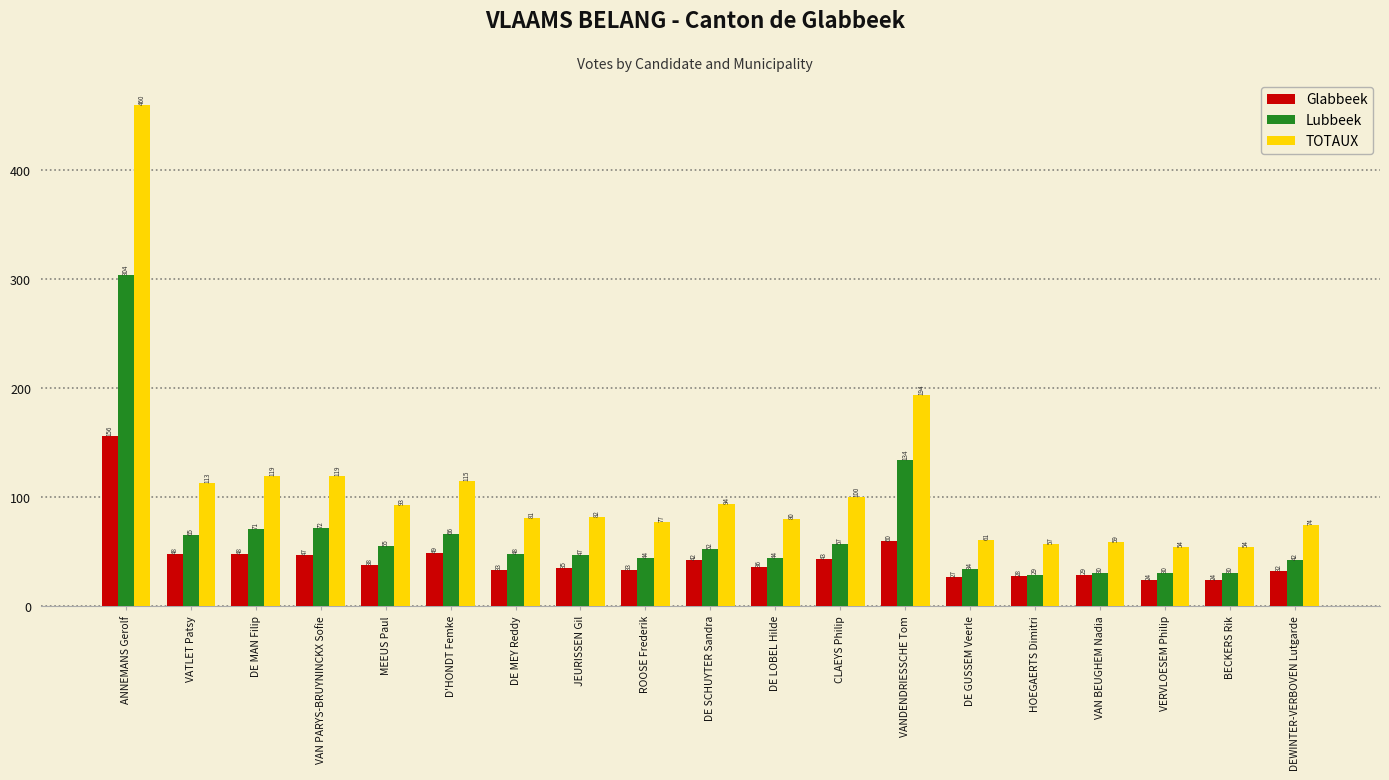

What is the minimum value shown in the chart?

24